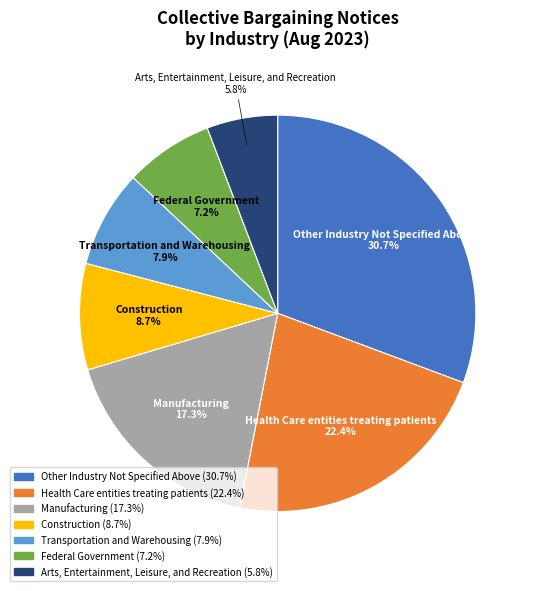

Is there a majority slice in this chart?

No